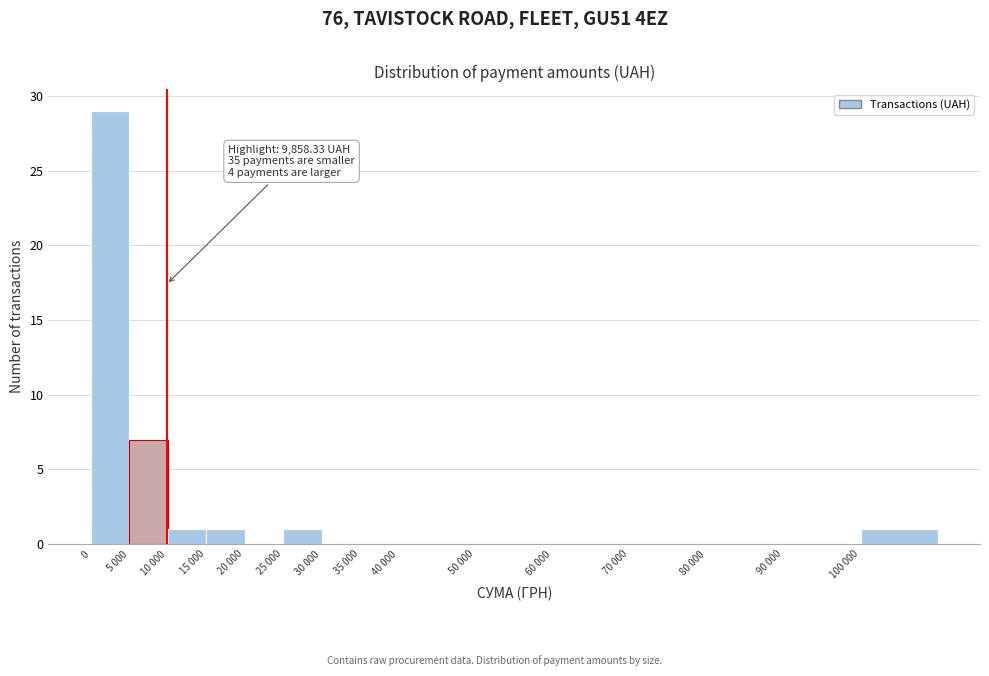

Reading left to right, extract all data points from this chart.

0=29	5 000=7	10 000=1	15 000=1	20 000=0	25 000=1	30 000=0	35 000=0	40 000=0	50 000=0	60 000=0	70 000=0	80 000=0	90 000=0	100 000=1